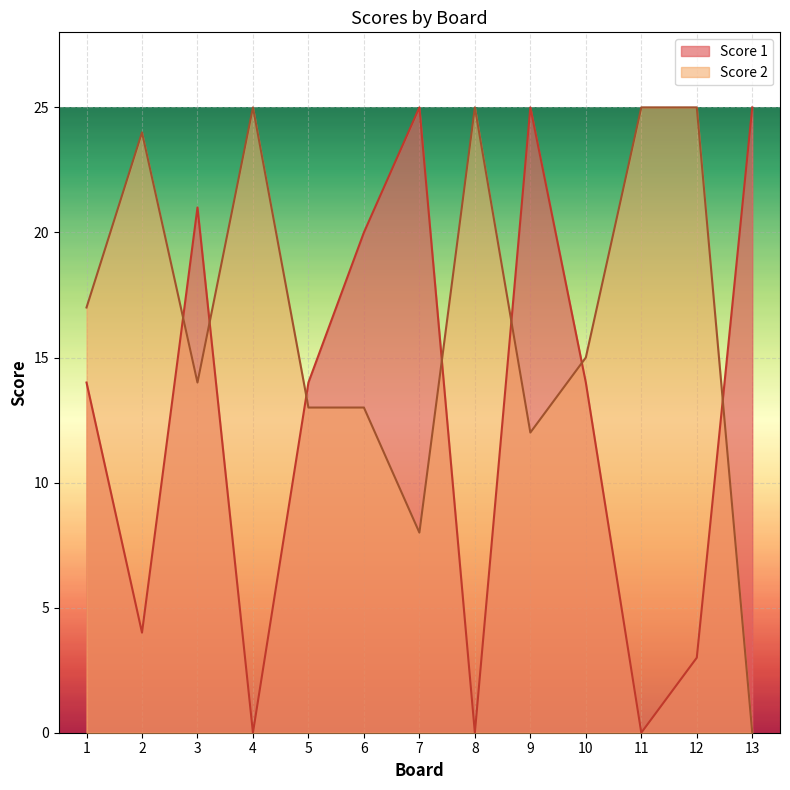

True or false: Score 1 and Score 2 cross at least once.

True